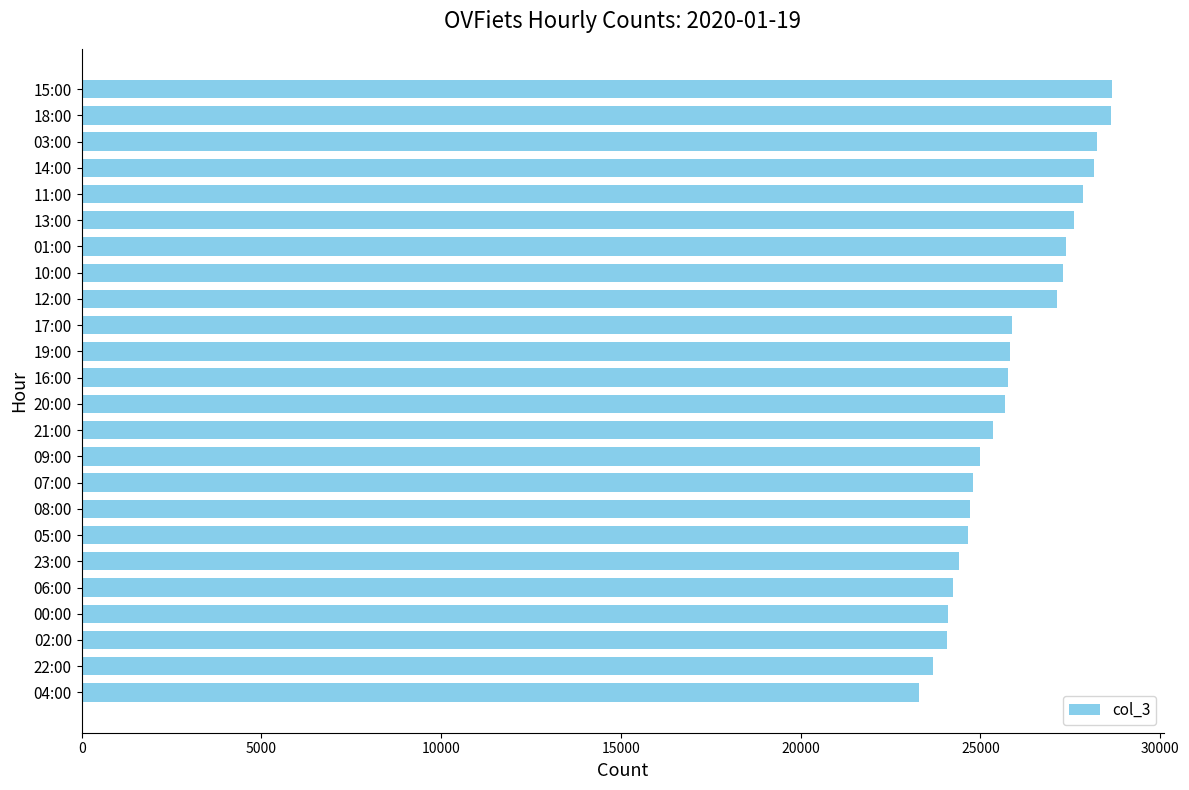

What is the difference between the maximum and minimum values?

5374